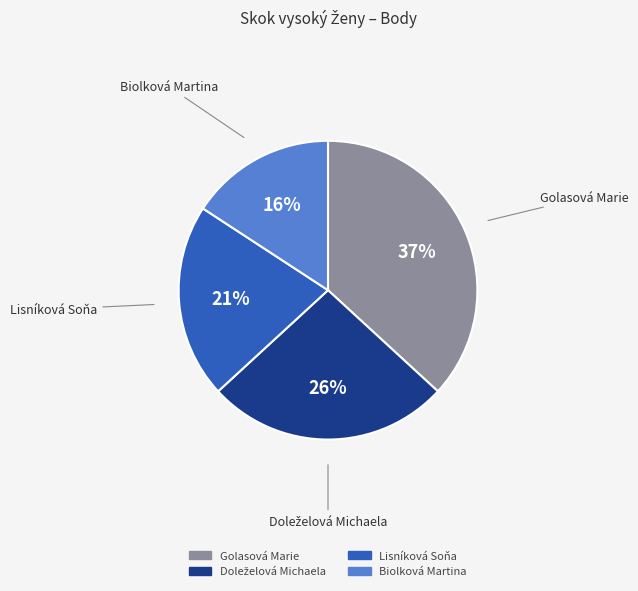

To the nearest percent, what is the difference between the largest and smallest slice percentages?

21%